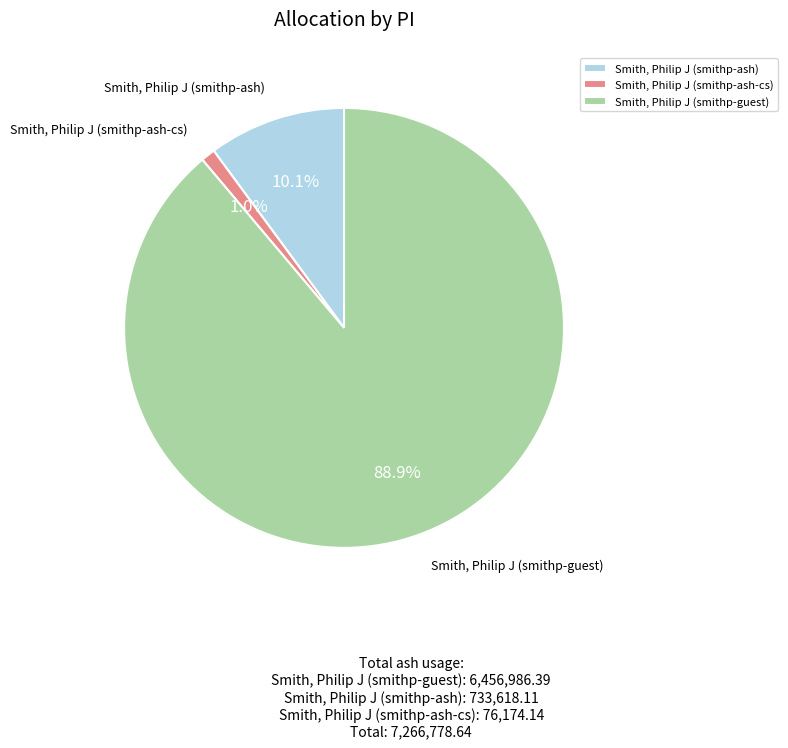

How many segments does this pie chart have?

3